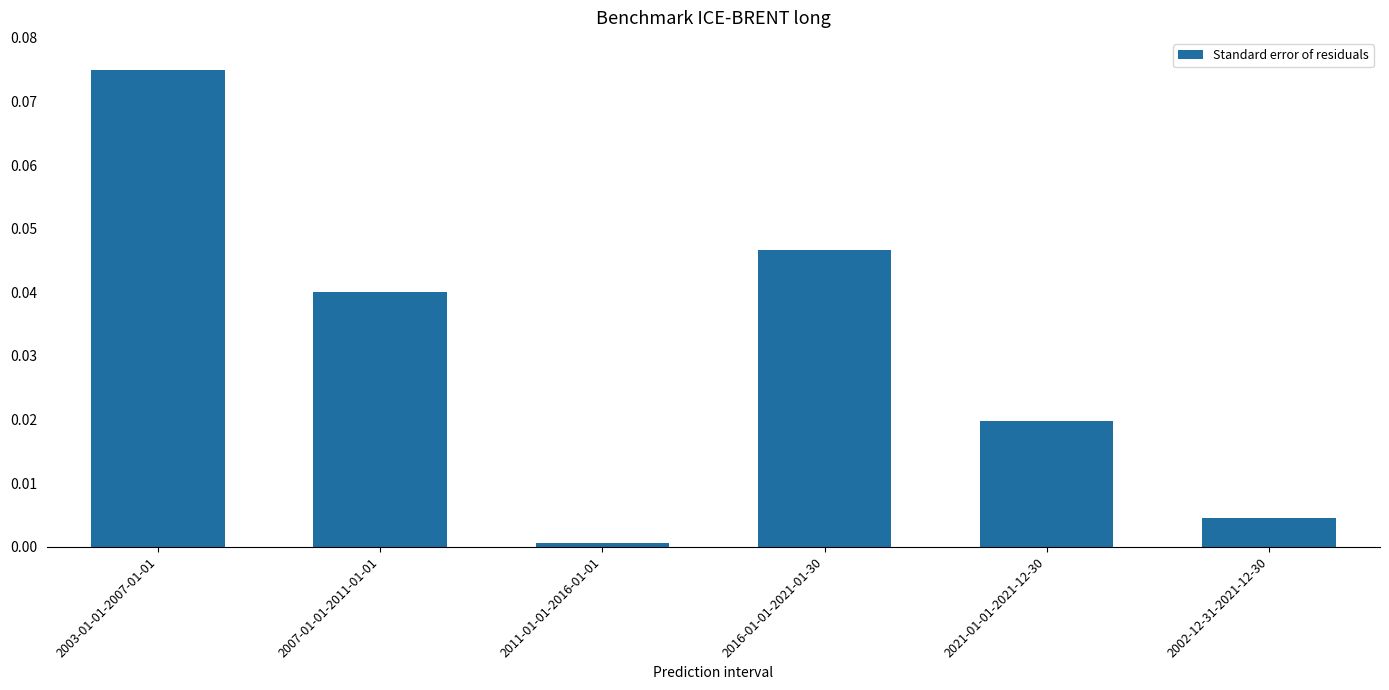

What is the label of the 1st bar from the right?

2002-12-31-2021-12-30